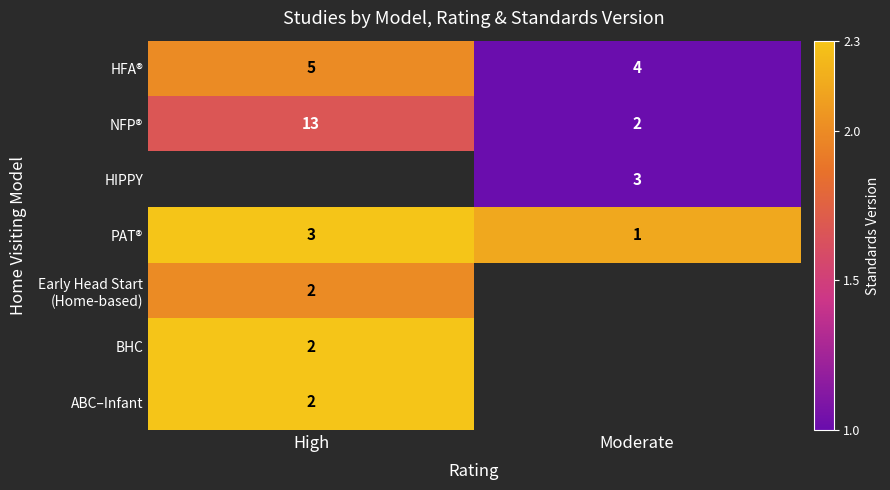

Rank the categories by HFA® value from highest to lowest.

High, Moderate